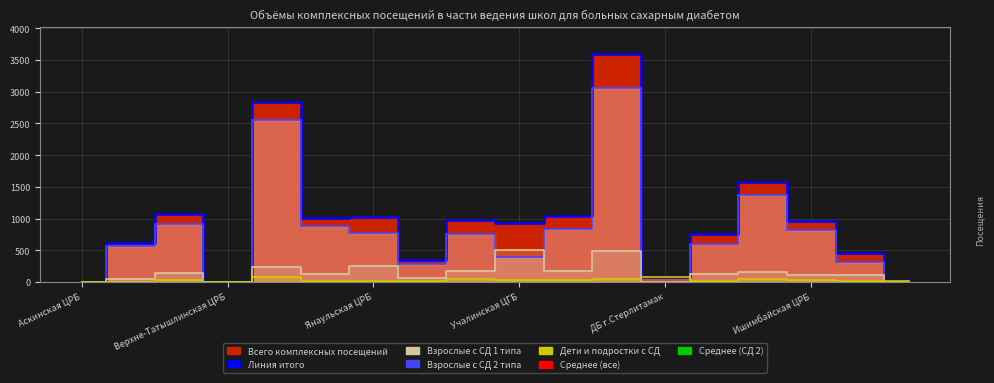

At ГБ г.Салават, list the series in order from smallest to largest.

Дети и подростки с СД, Взрослые с СД 1 типа, Взрослые с СД 2 типа, Всего комплексных посещений